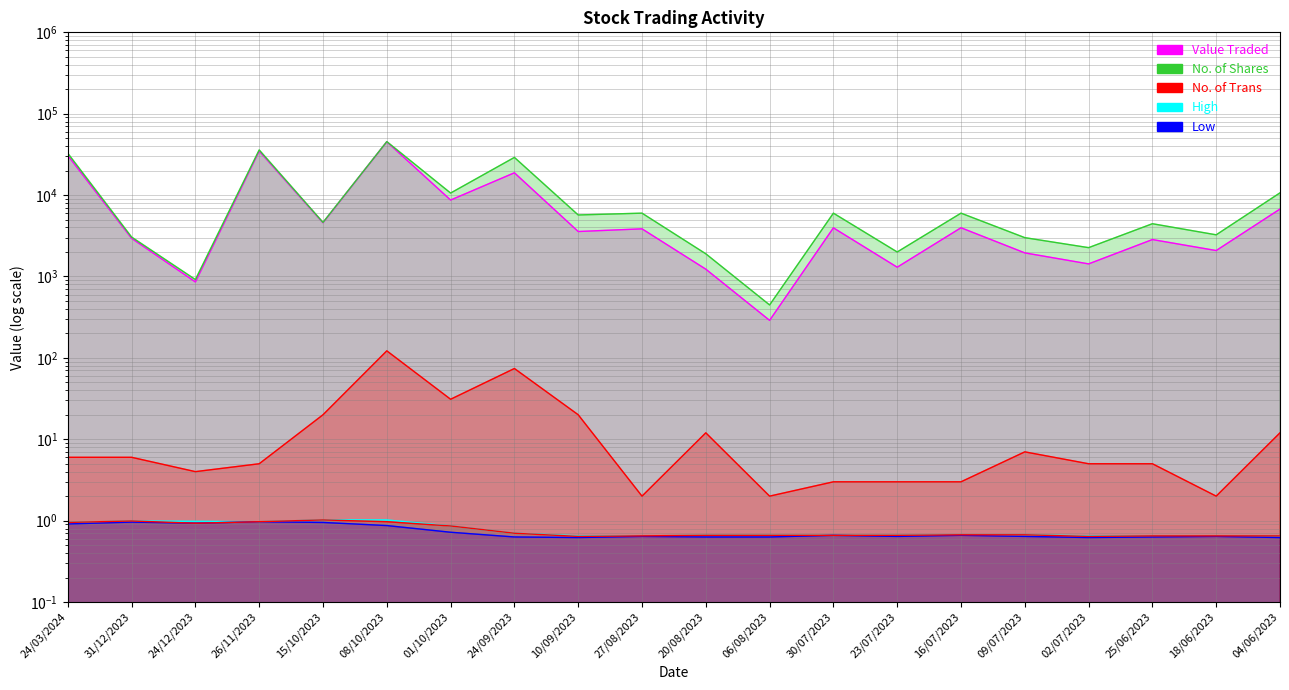

The Closing series shows 1.0 at 31/12/2023. True or false?

True